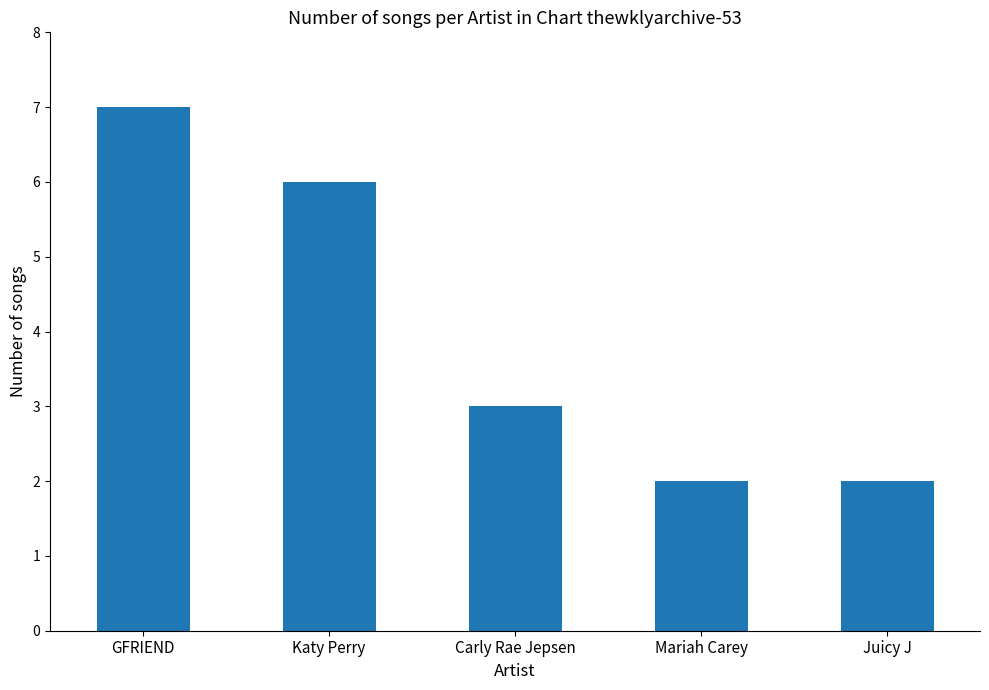

How many values are below 3?

2